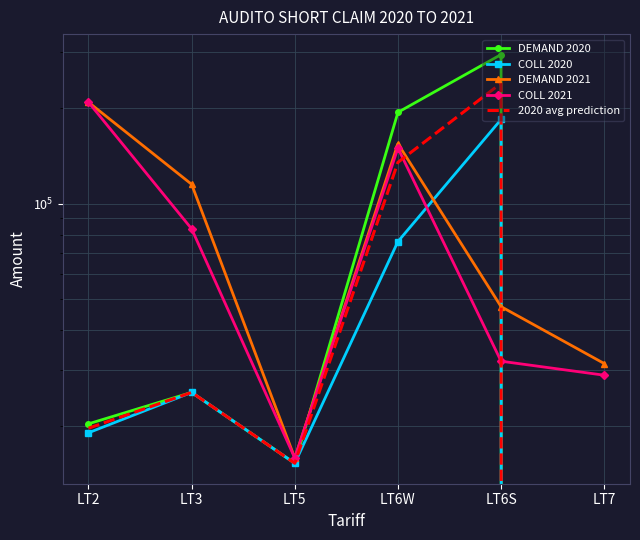

Which series has the largest total across all categories?

DEMAND 2021